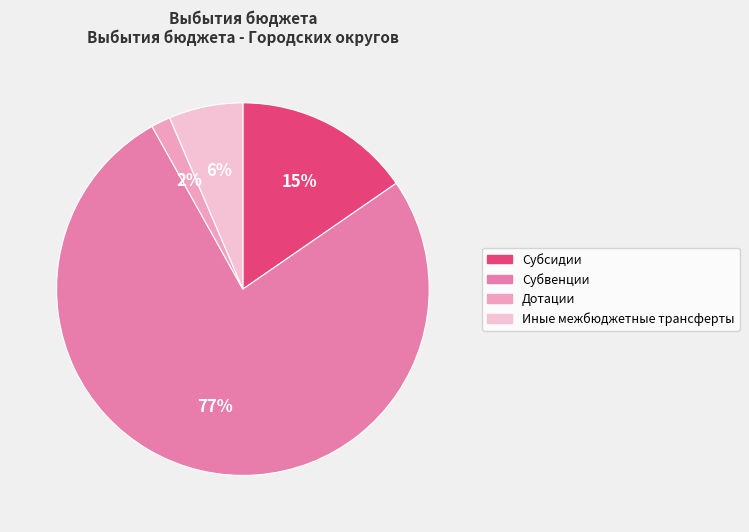

True or false: Субсидии accounts for 9% of the total.

False